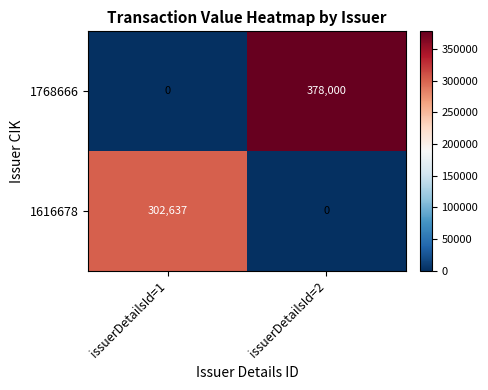

Which series has the largest total across all categories?

1768666